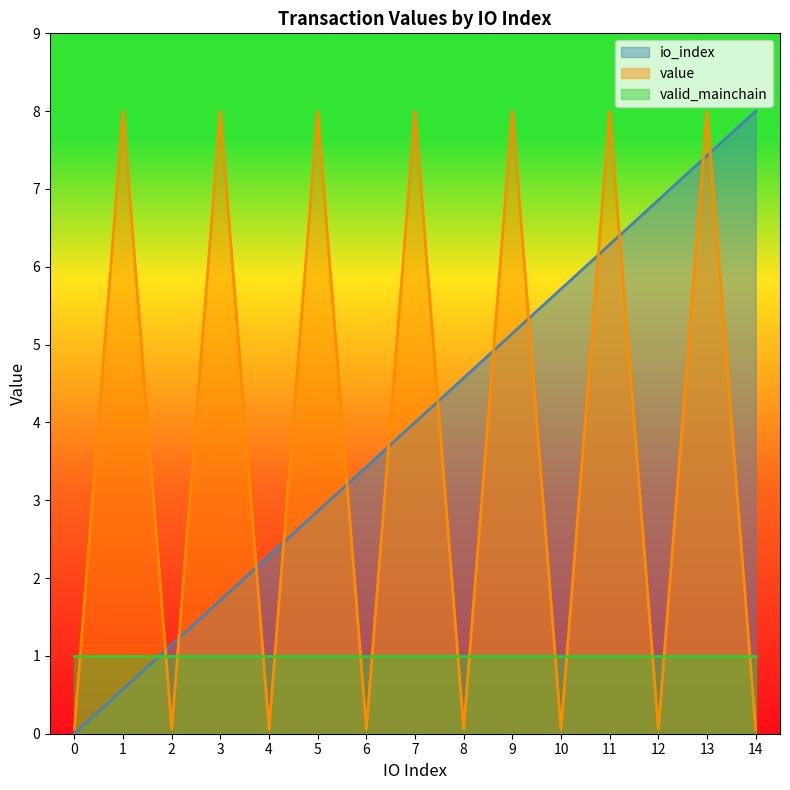

What is the value of the value point at the 9th from the left?

0.1